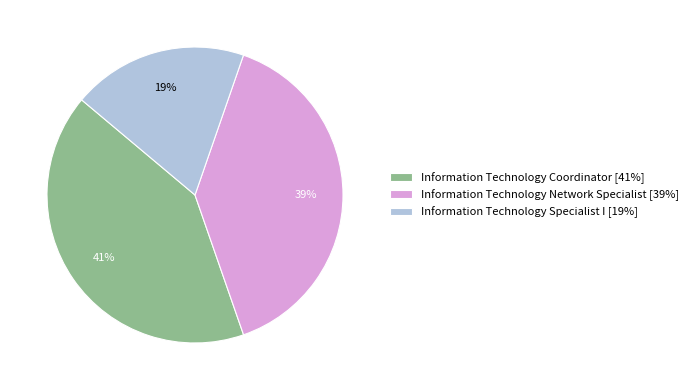

Does Information Technology Network Specialist account for over 50% of the chart?

No